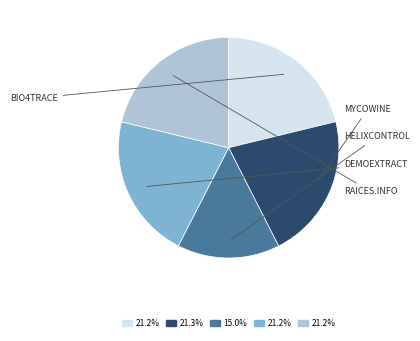

Does any single category account for the majority?

No